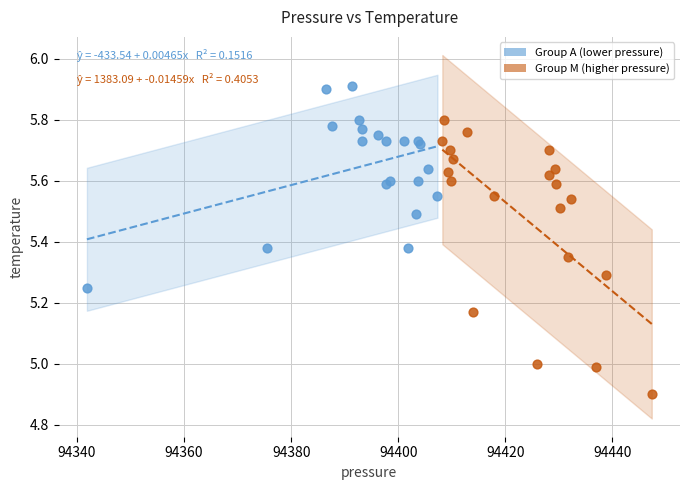

What are all the series names shown in the legend?

Group A (lower pressure), Group M (higher pressure)